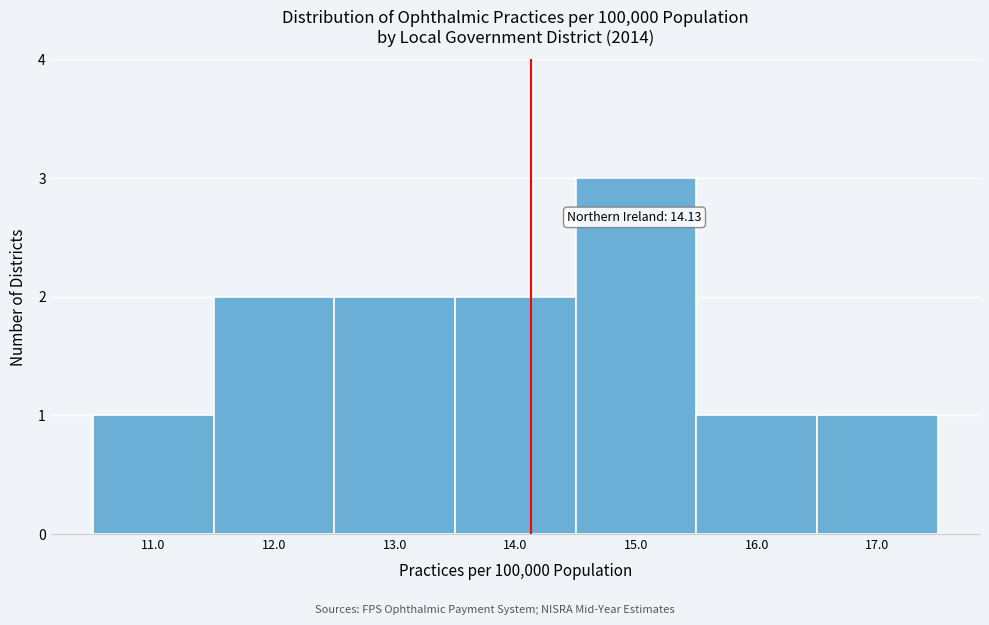

Which range on the x-axis has the tallest bar?

14.5 to 15.5